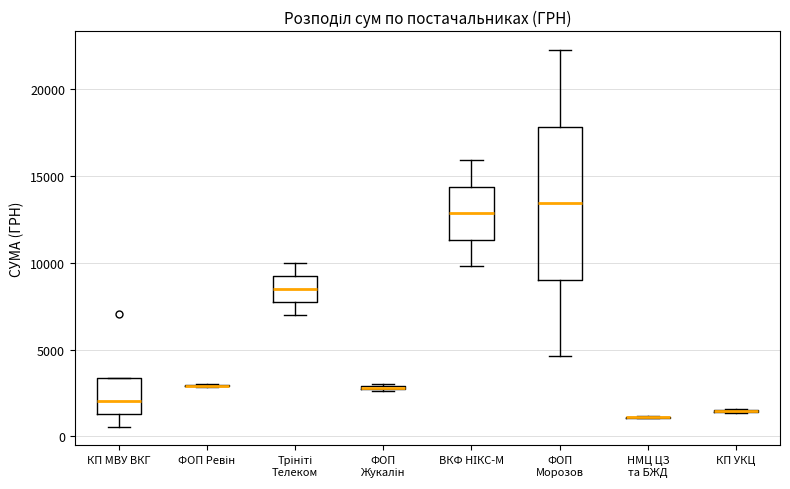

Where is the lower edge of the box for КП МВУ ВКГ on the y-axis? The values are not printed on the chart, so give them approximately, as read against the axis.

1500